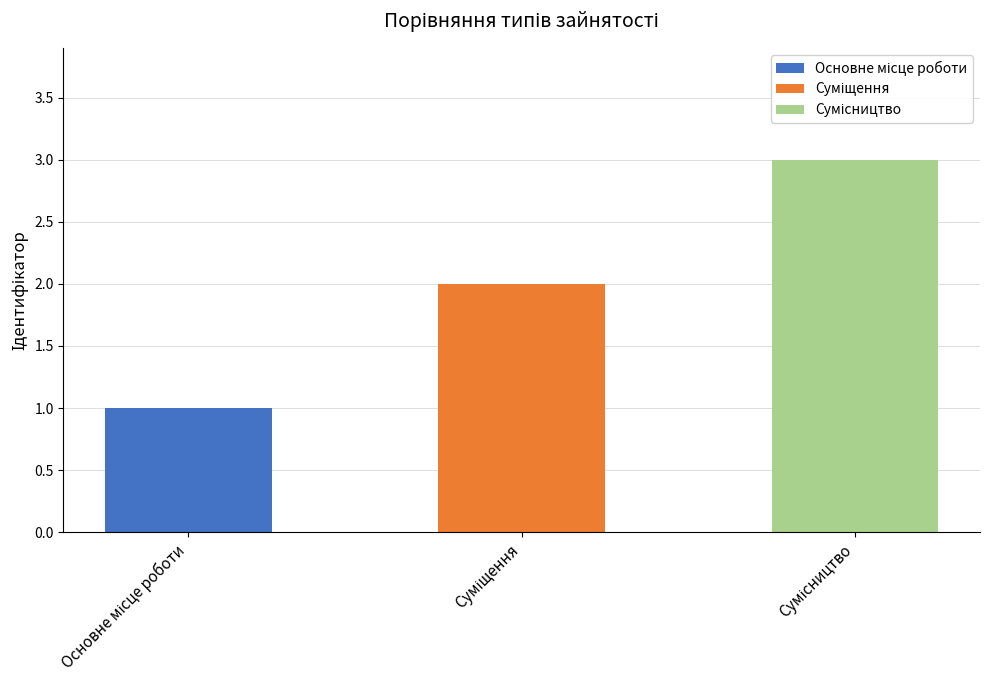

Does the chart contain any negative values?

No